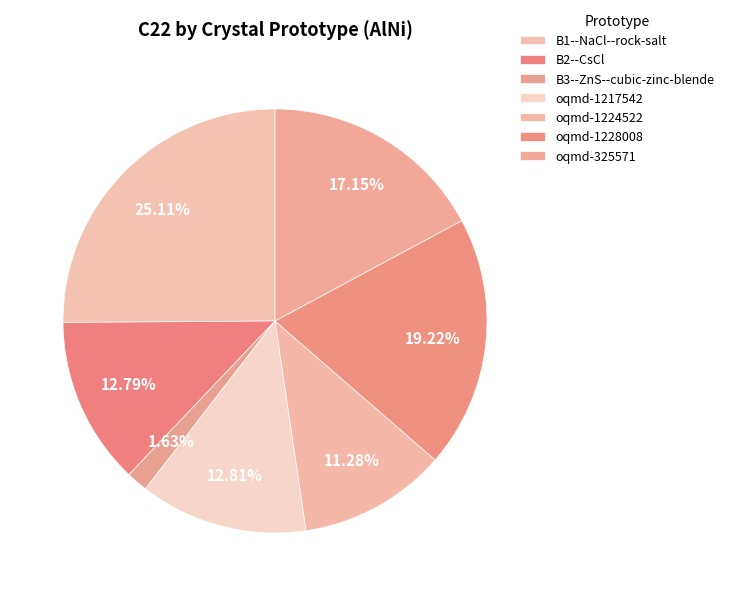

To the nearest percent, what portion does oqmd-1228008 represent?

19%